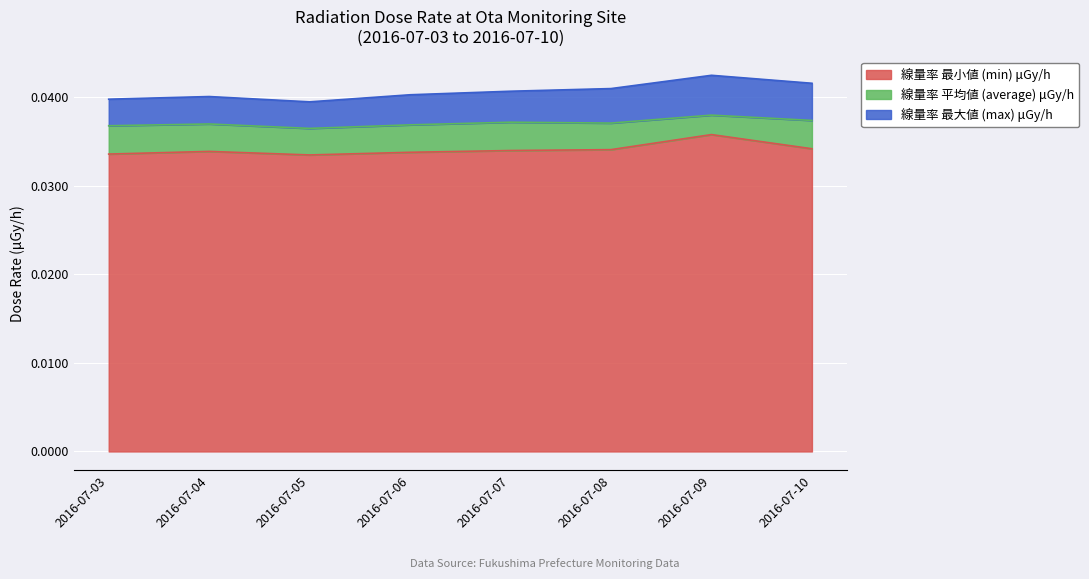

The value of 線量率 最小値 (min) μGy/h at 2016-07-10 is 0.1. True or false?

False